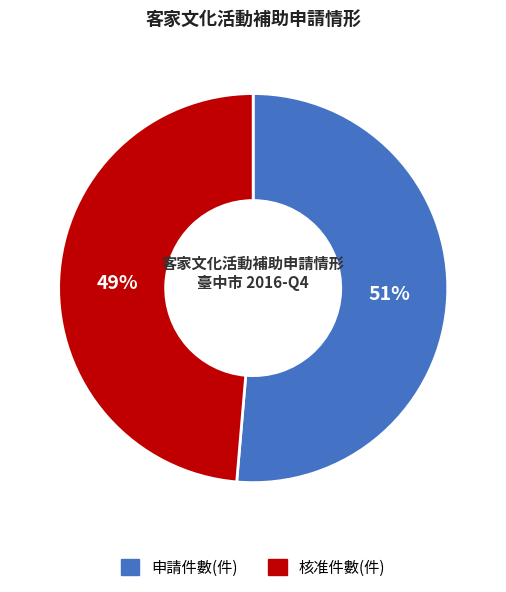

To the nearest percent, what is the average slice percentage?

50%